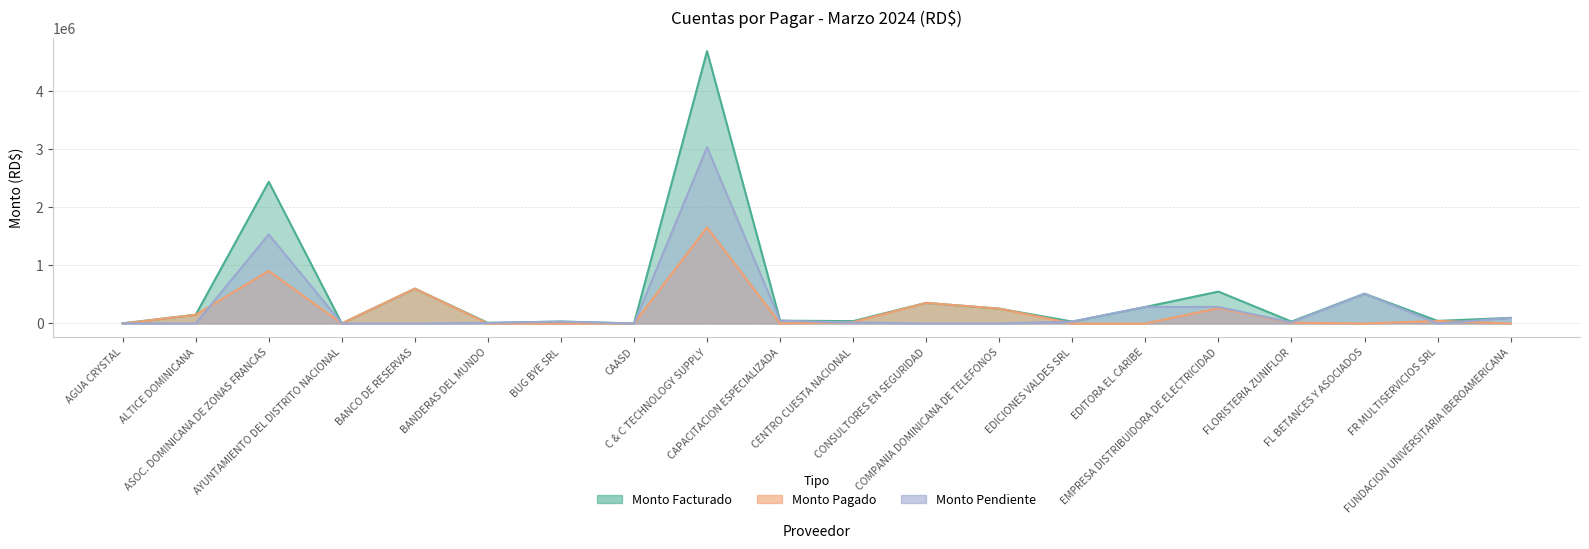

What is the average value of the monto_pagado series?

213378.7